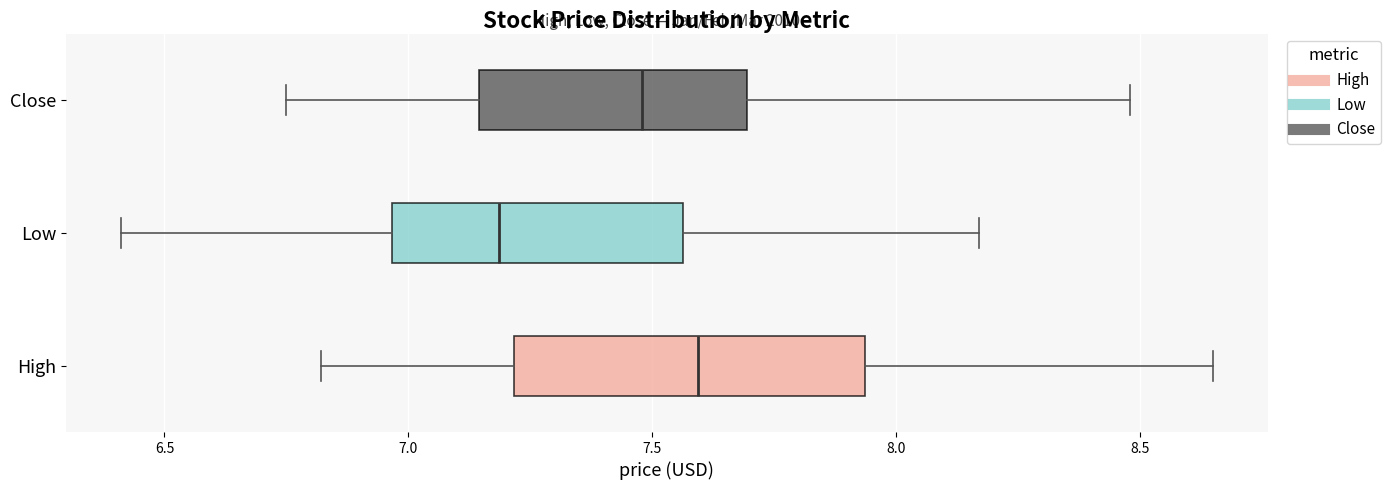

Which box's median line is the furthest to the right?

High